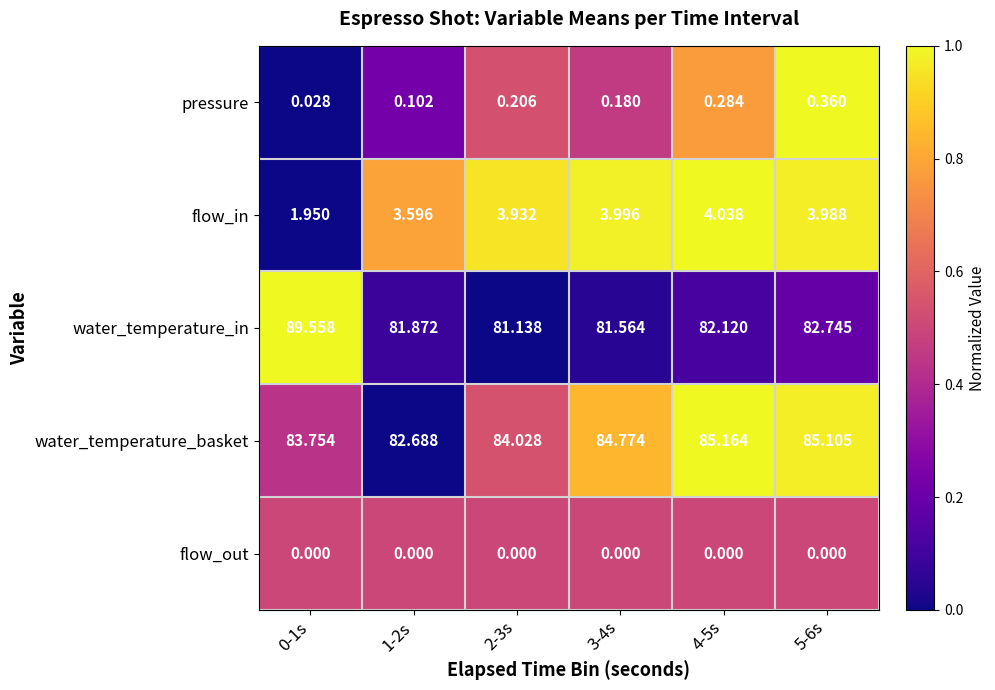

How many data points in flow_in are above 3?

5